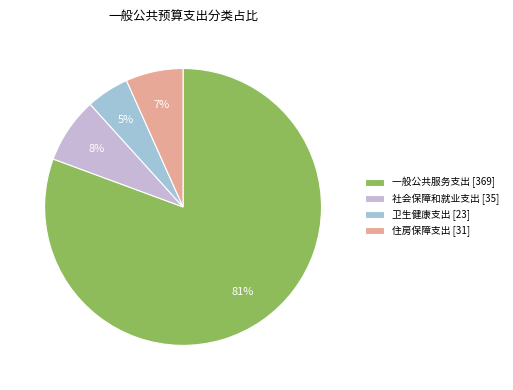

How many slices are in this pie chart?

4